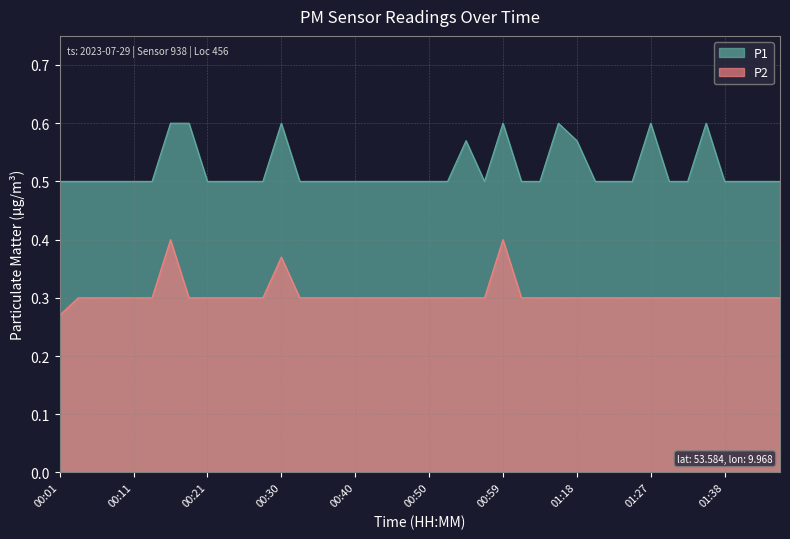

How many interior local peaks does the P2 series have?

3